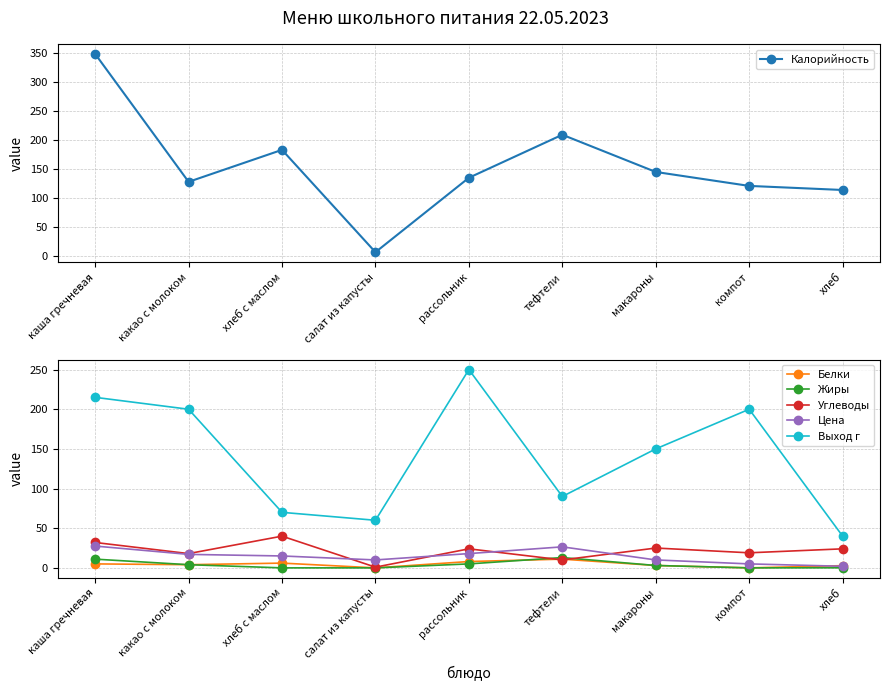

List the series in order of their peak value, lowest first.

Белки, Жиры, Цена, Углеводы, Выход г, Калорийность